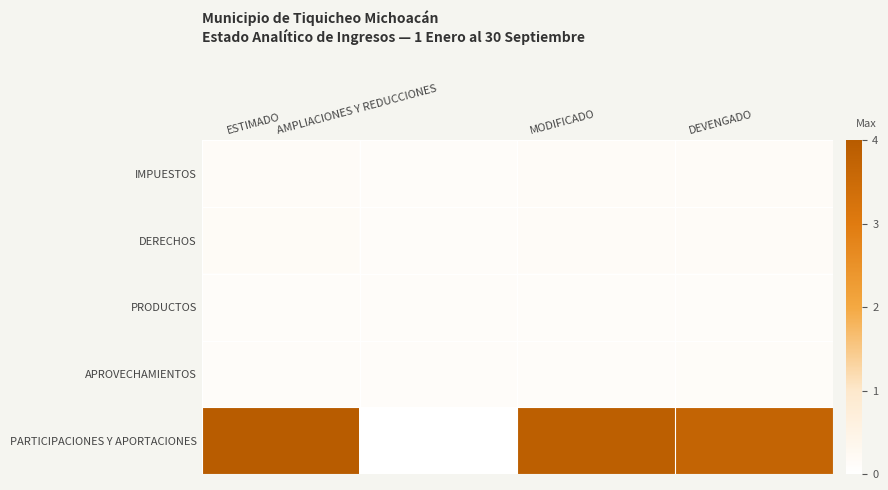

Which series has the widest spread of values?

PARTICIPACIONES Y APORTACIONES